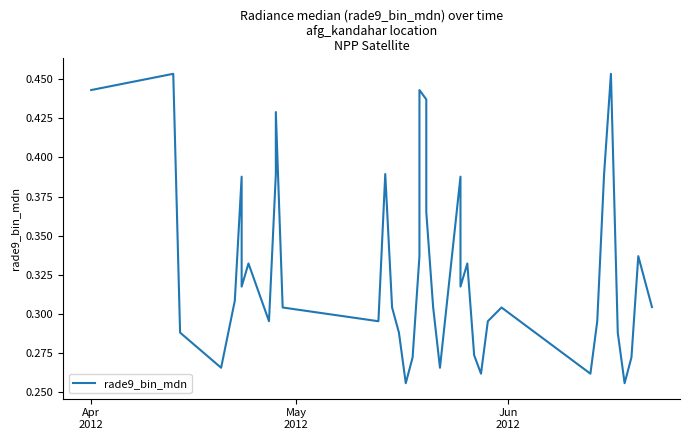

How many points are higher than both their immediate neighbors (excluding endpoints)?

11